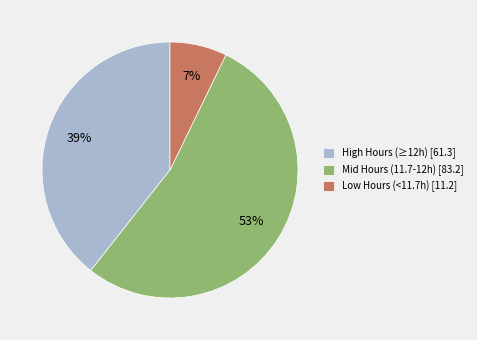

Combined, do High Hours (≥12h) [61.3] and Low Hours (<11.7h) [11.2] account for over 50%?

No